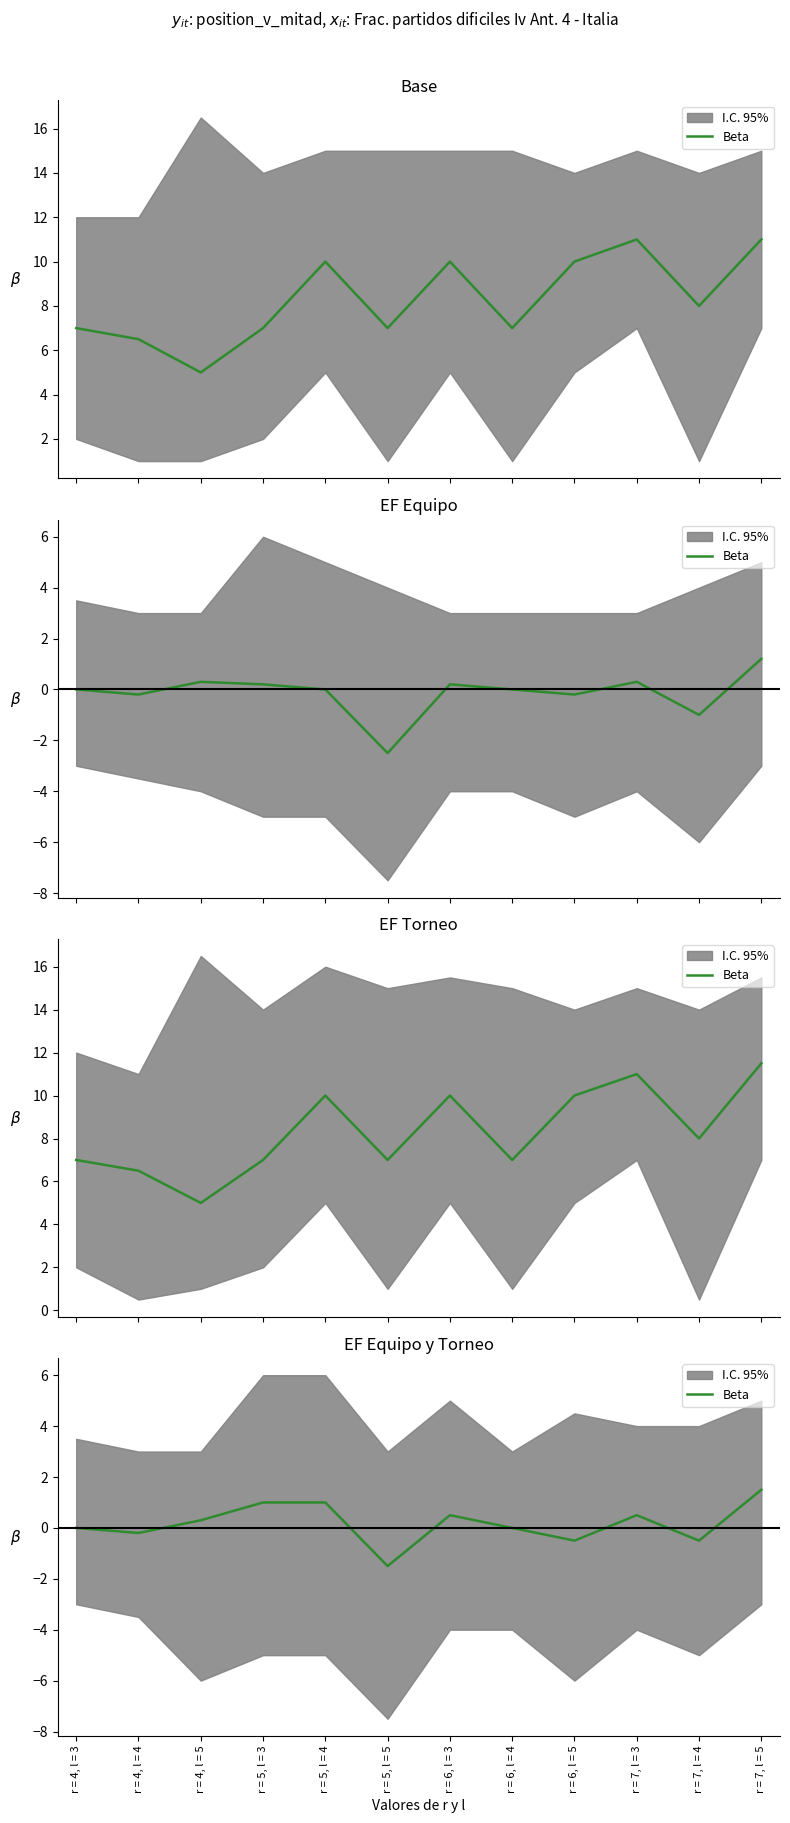

True or false: there are more than 0 points higher than both neighbors.

True